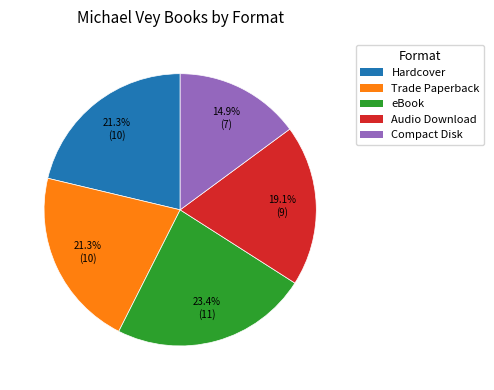

Does any single category account for the majority?

No